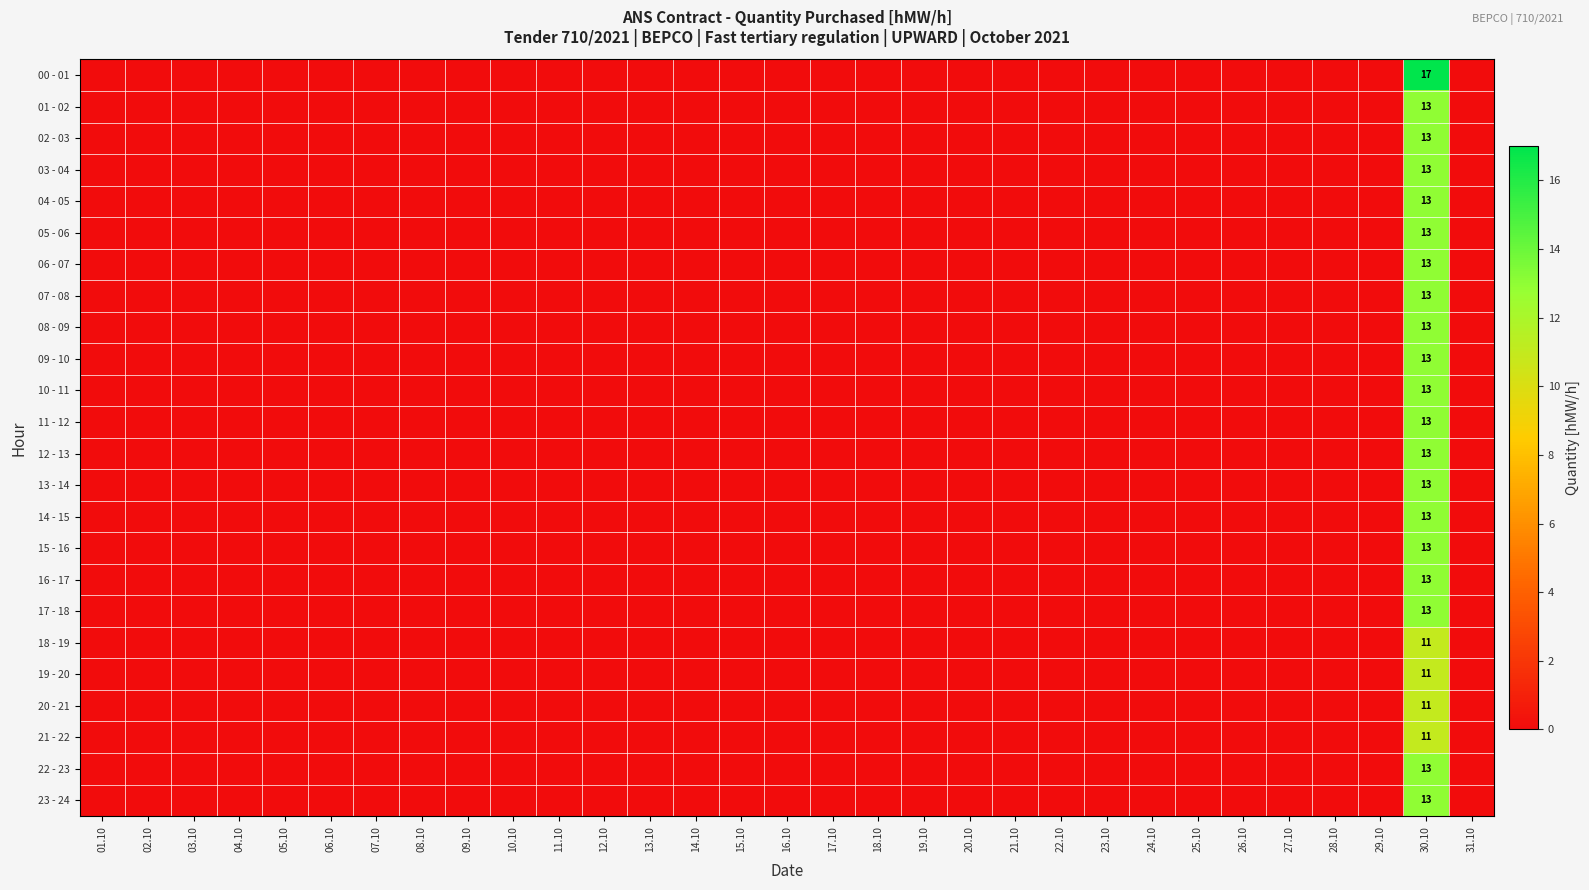

True or false: 01 - 02 has a value of -7 at 25.10.

False